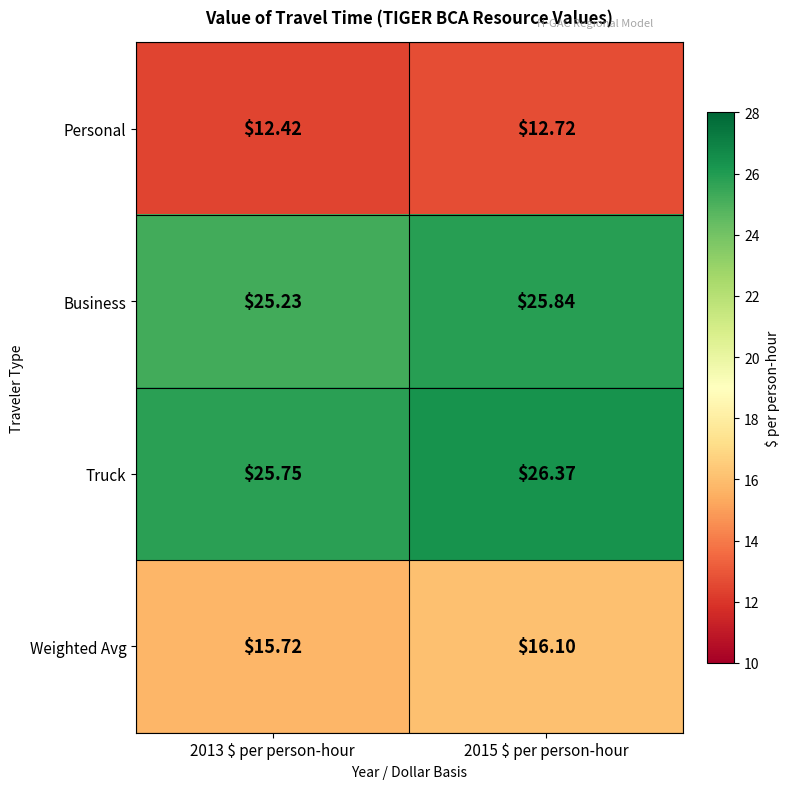

Which series has the largest total across all categories?

Truck